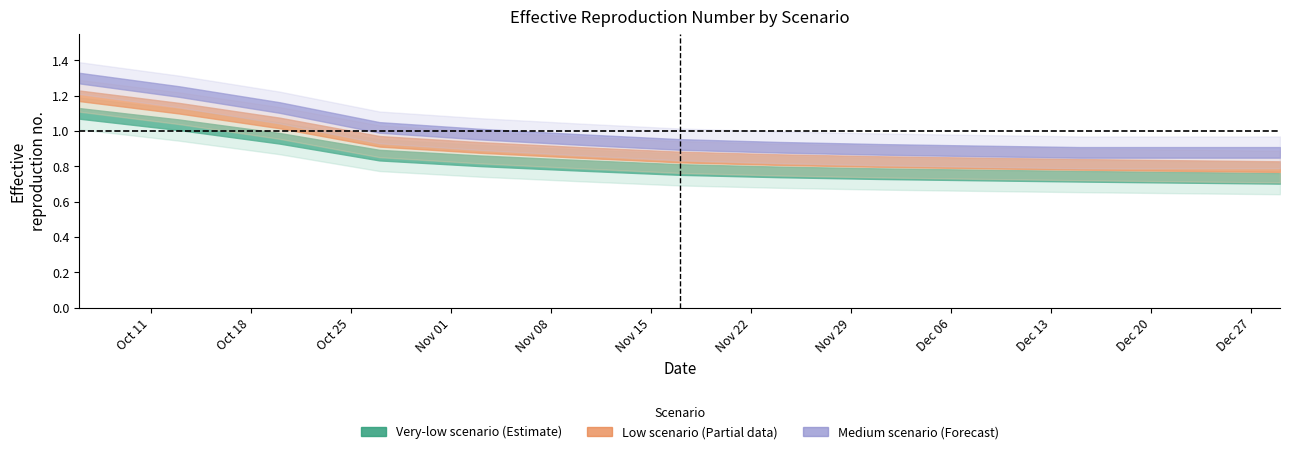

Reading right to left, transcribe all the data shown in this chart.

Reff_fixedTTIQ_verylow: 0.7	0.7	0.7	0.8	0.8	0.8	0.8	0.8	0.8	0.9	1.0	1.0	1.1
Reff_actual_verylow: 0.7	0.7	0.7	0.7	0.8	0.8	0.8	0.8	0.8	0.9	1.0	1.0	1.1
Reff_fixedTTIQ_low: 0.8	0.8	0.8	0.8	0.8	0.8	0.9	0.9	0.9	0.9	1.0	1.1	1.2
Reff_actual_low: 0.8	0.8	0.8	0.8	0.8	0.8	0.9	0.9	0.9	0.9	1.0	1.1	1.2
Reff_fixedTTIQ_medium: 0.9	0.9	0.9	0.9	0.9	0.9	0.9	1.0	1.0	1.0	1.1	1.2	1.3
Reff_actual_medium: 0.9	0.9	0.9	0.9	0.9	0.9	0.9	1.0	1.0	1.0	1.1	1.2	1.3